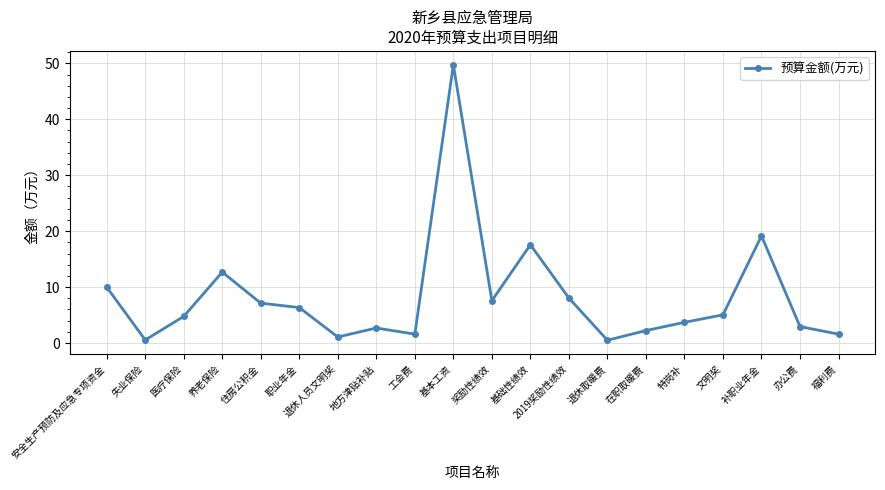

What is the label of the 8th point from the left?

地方津贴补贴